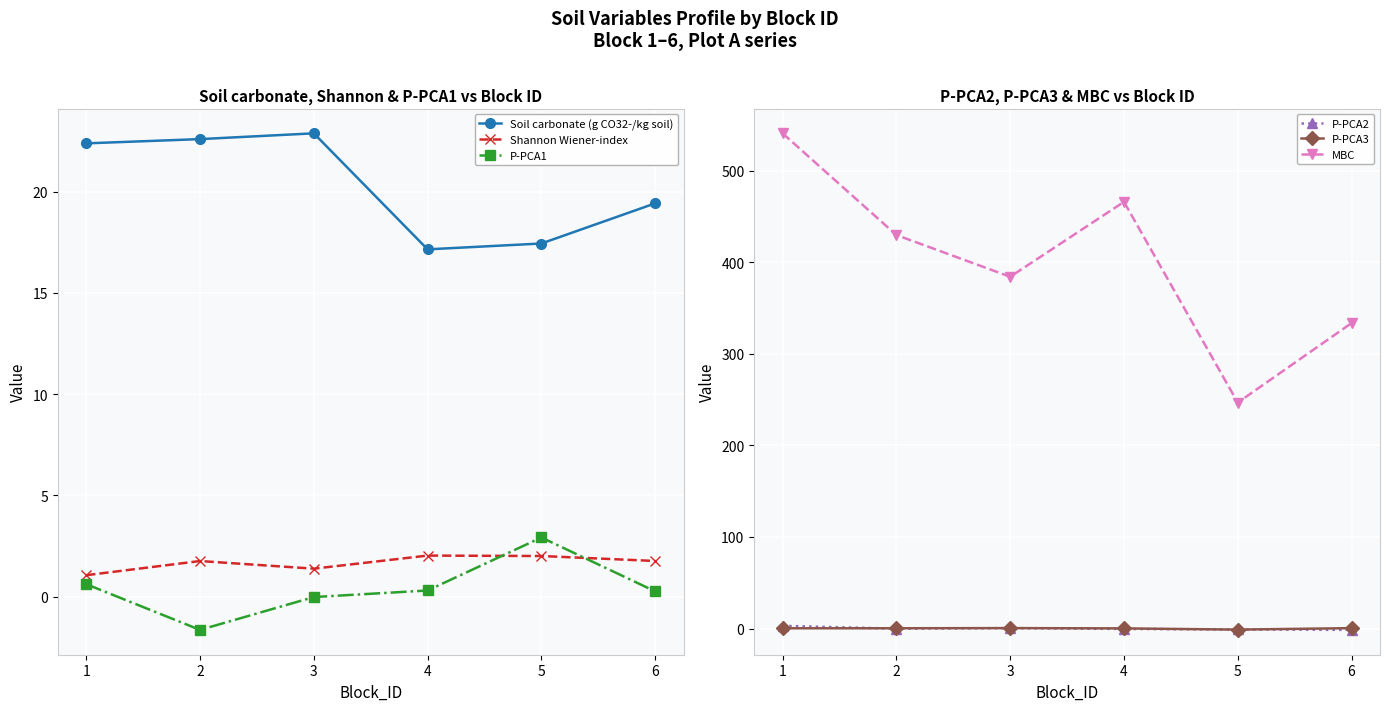

How many interior local valleys does the P-PCA1 series have?

1